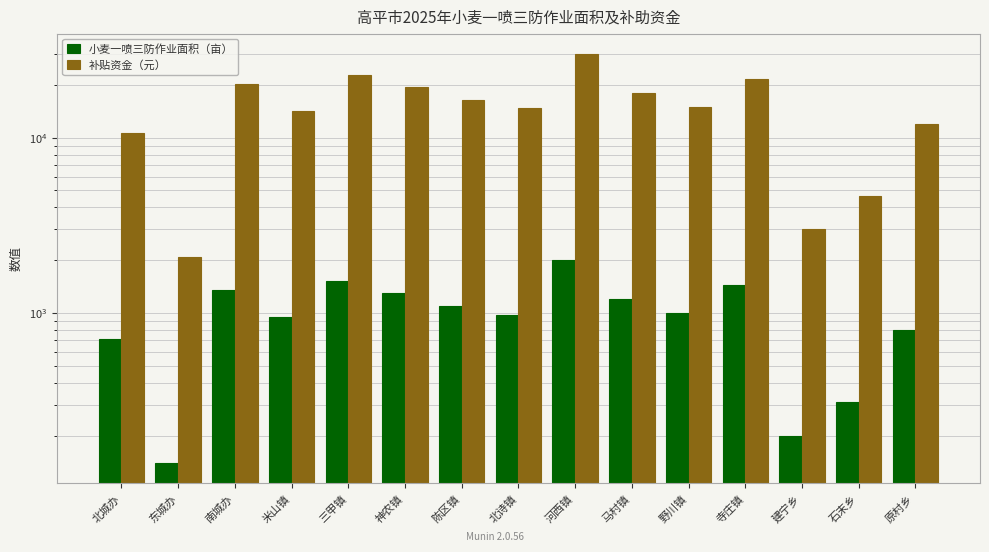

Which series changed the most between 东城办 and 马村镇?

补贴资金（元）